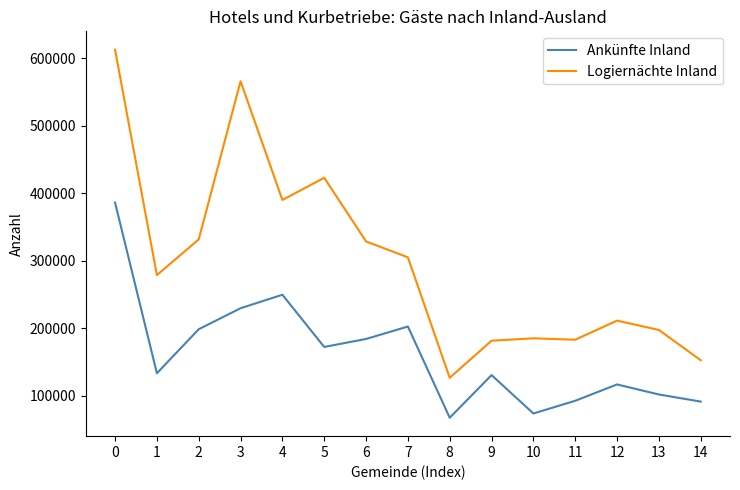

At 13, list the series in order from largest to smallest.

Logiernächte Inland, Ankünfte Inland